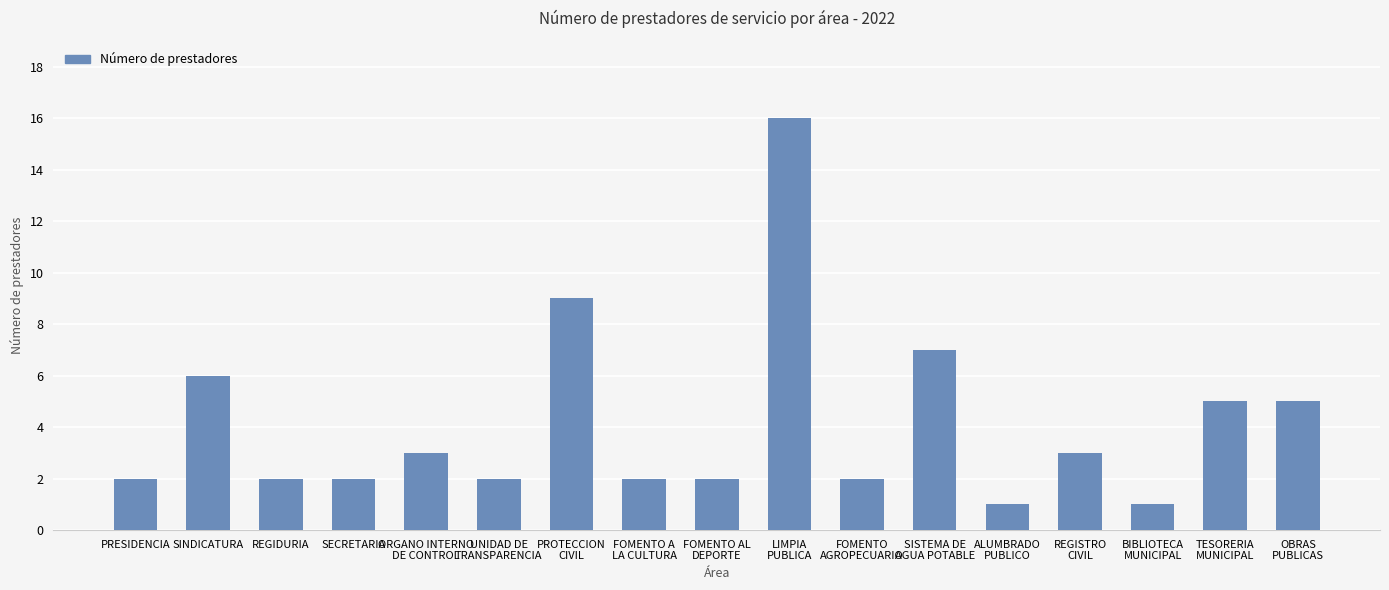

What position from the right is BIBLIOTECA
MUNICIPAL?

3